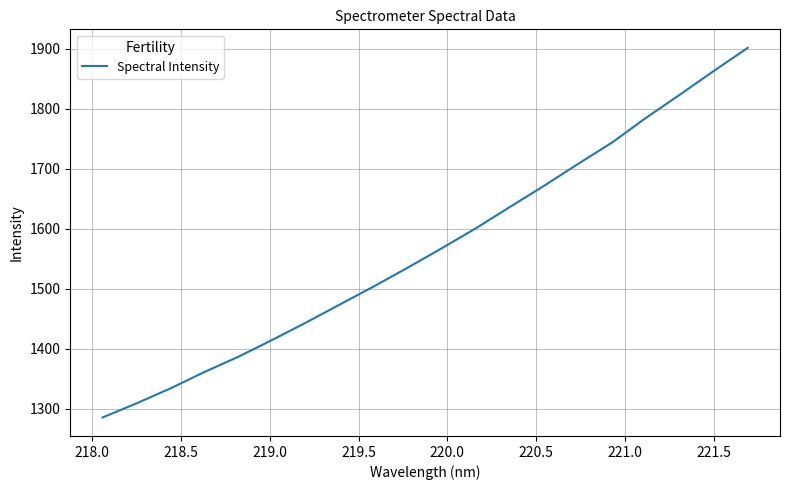

What is the minimum value shown in the chart?

1285.2